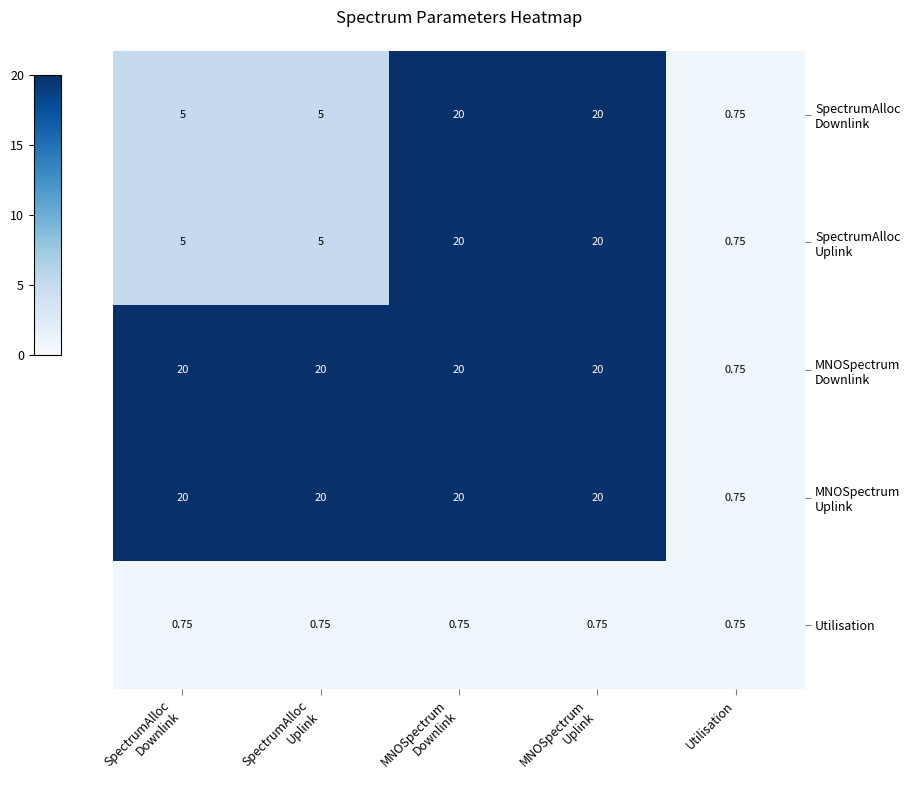

Which series changed the most between SpectrumAlloc Downlink and SpectrumAlloc Uplink?

SpectrumAlloc Downlink